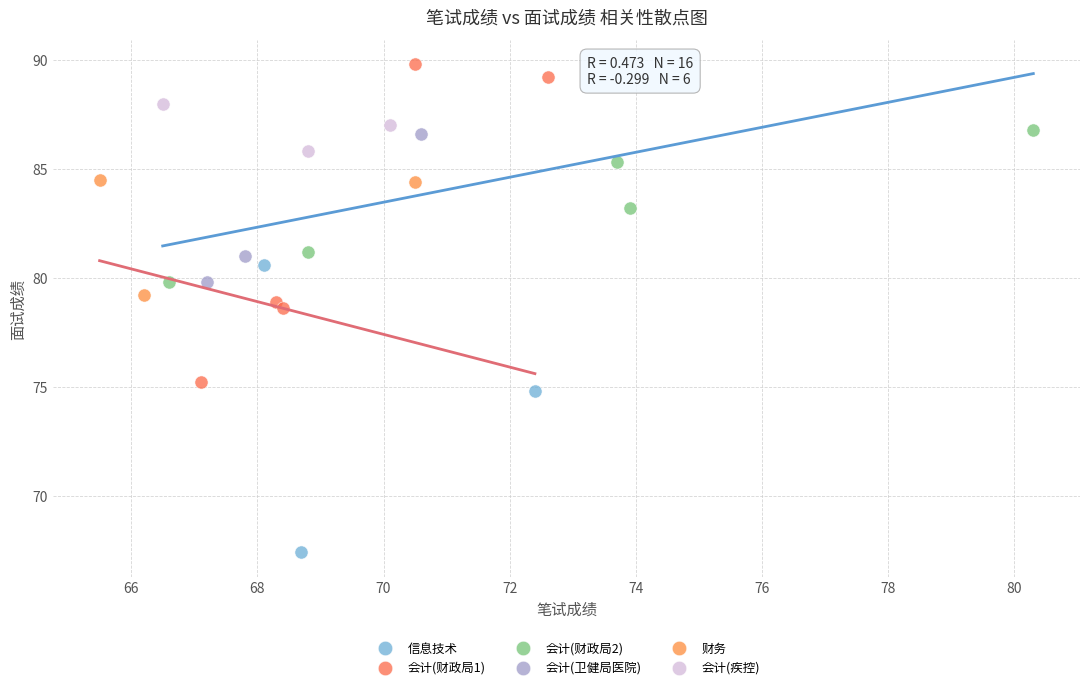

Which series contains the highest Y value?

会计(财政局1)